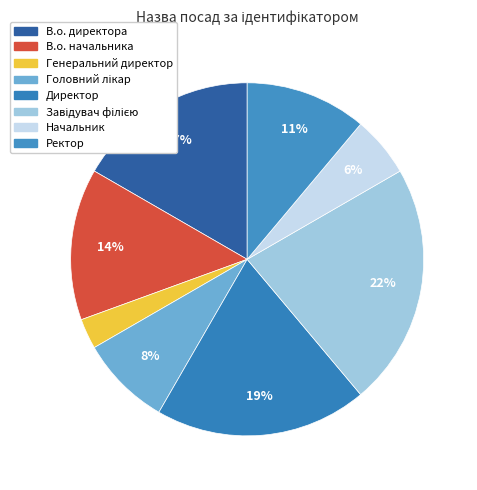

Approximately how many times larger is the value at Ректор compared to Завідувач філією?

0.5